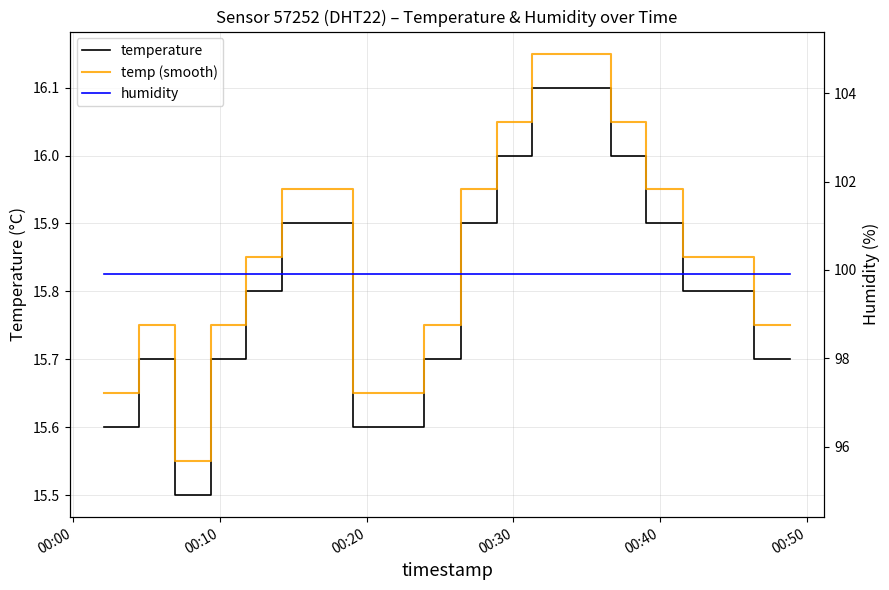

True or false: temperature and humidity cross at least once.

False